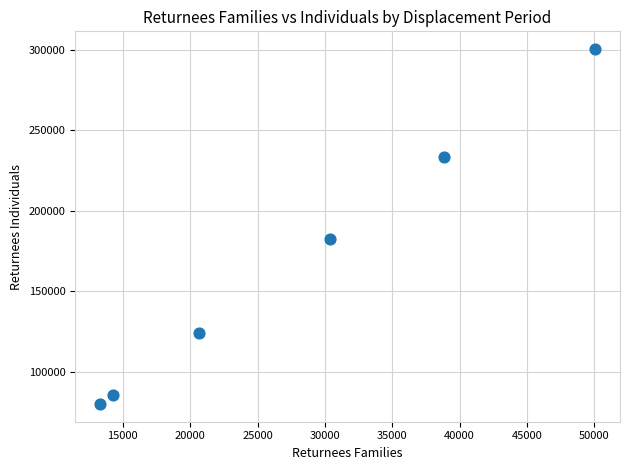

What is the range of Y values (max minus min)?

220584